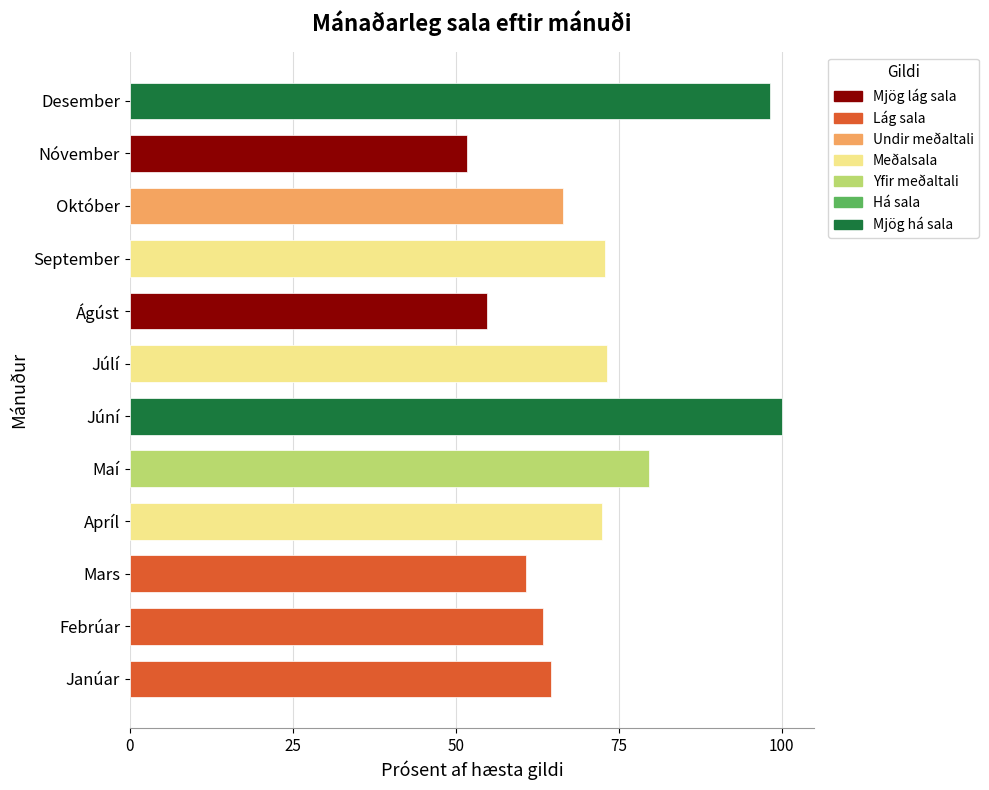

What is the difference between the maximum and minimum values?

48.3